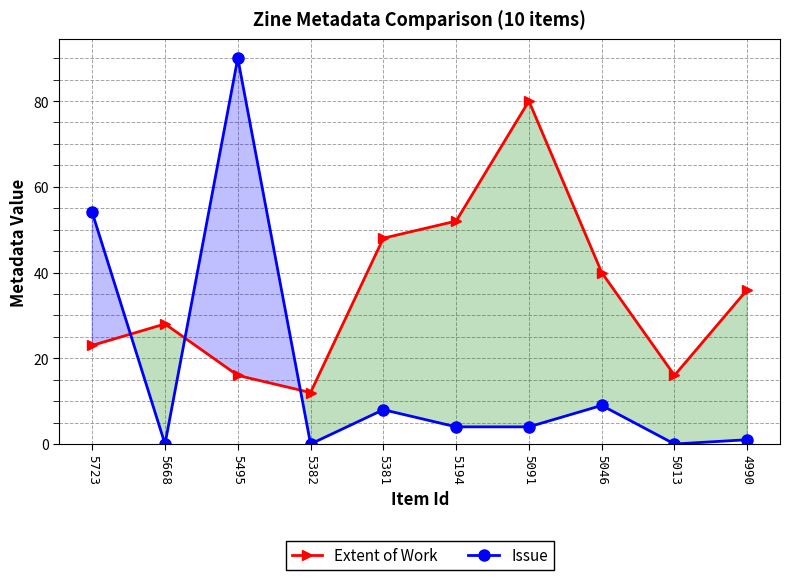

Where does the Issue series first go above 4?

5723